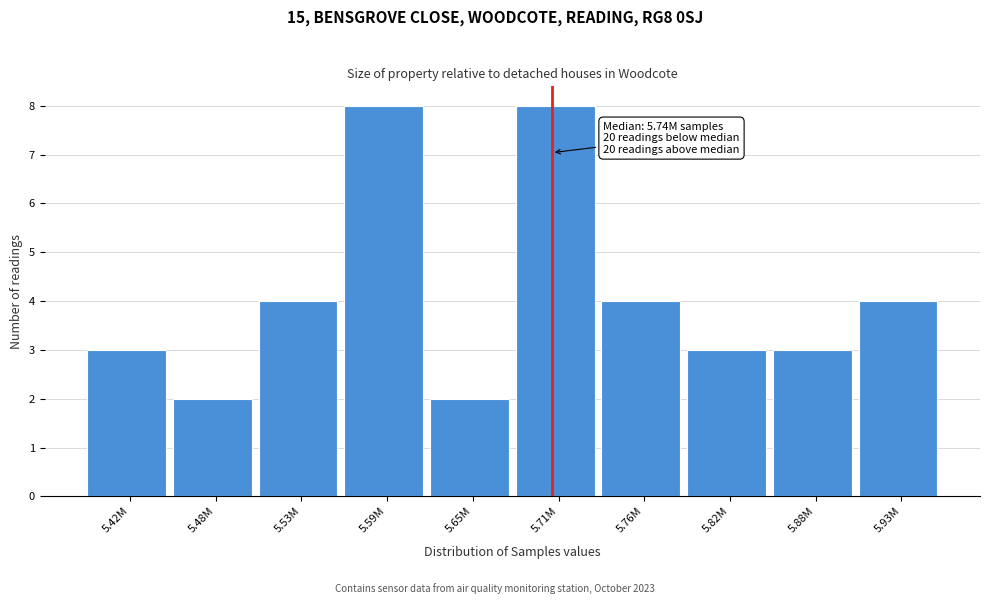

Reading left to right, transcribe all the data shown in this chart.

3	2	4	8	2	8	4	3	3	4